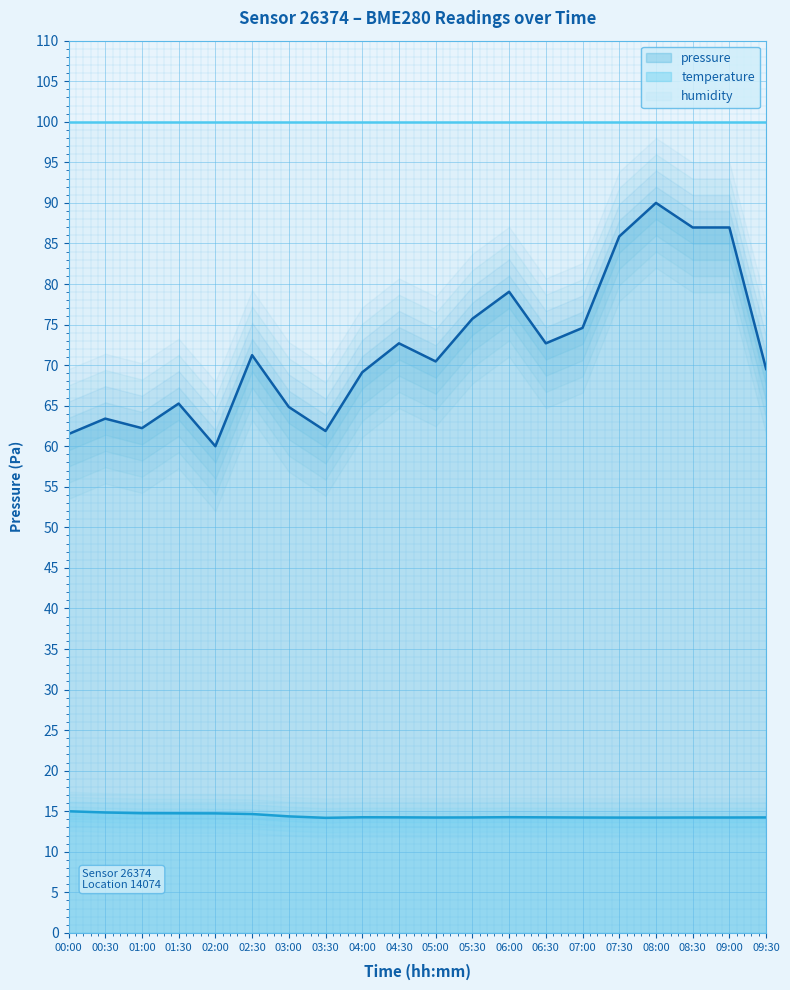

True or false: pressure and temperature cross at least once.

False